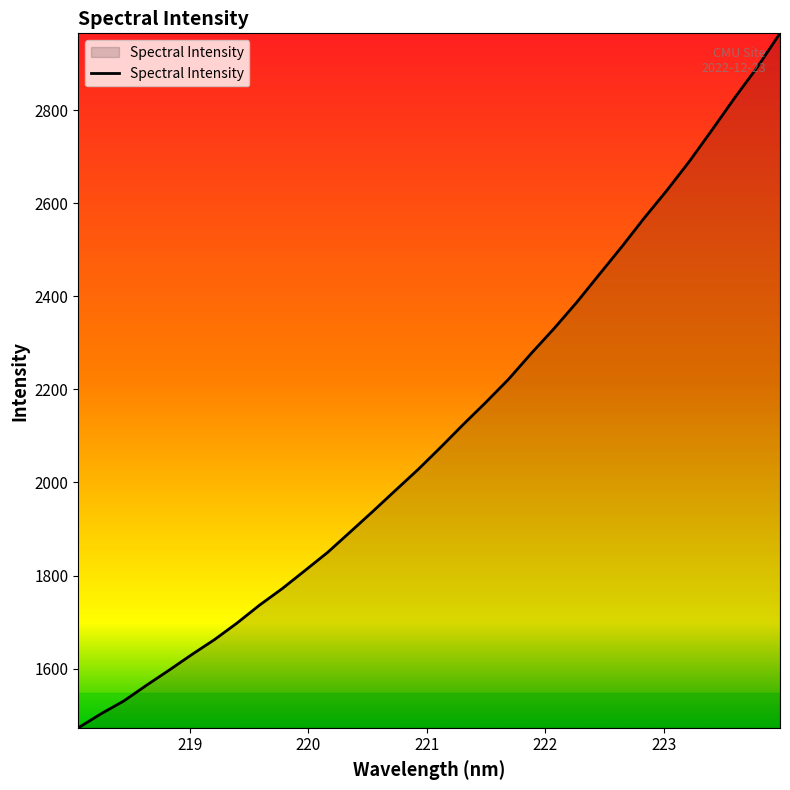

What is the greatest value displayed?

2964.9